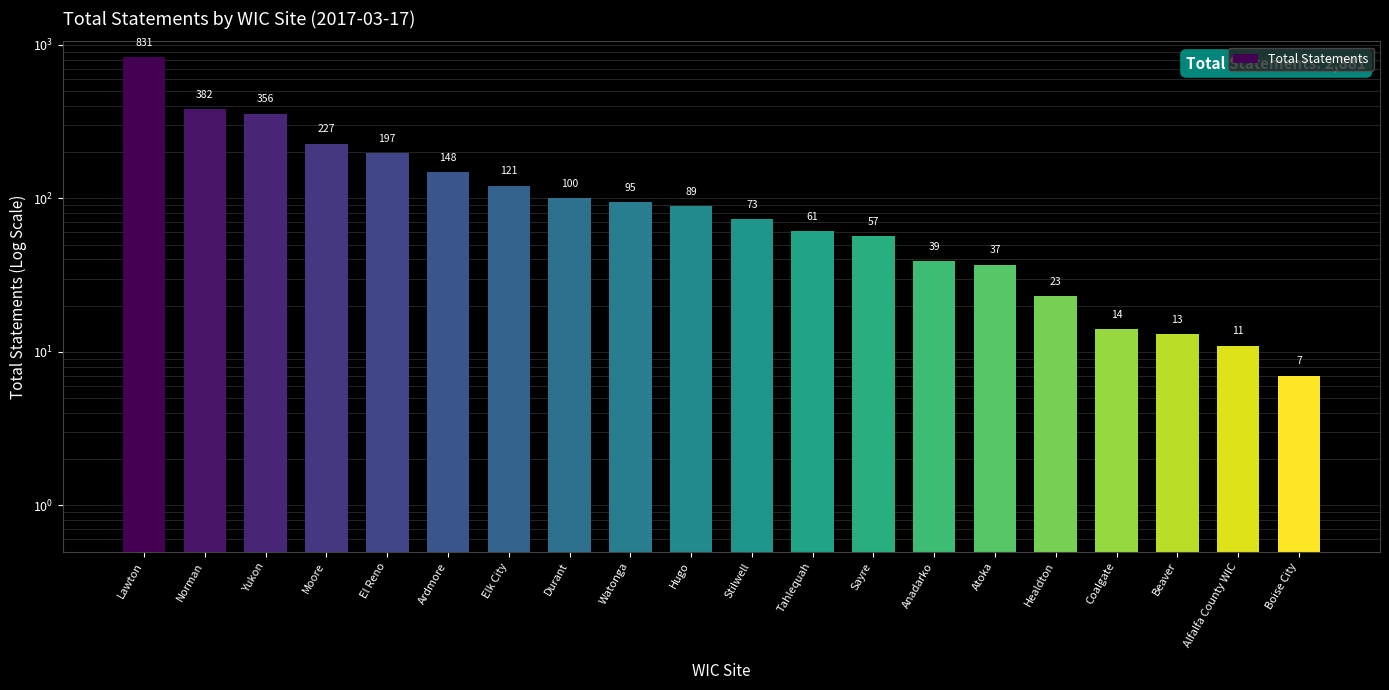

What is the minimum value shown in the chart?

7